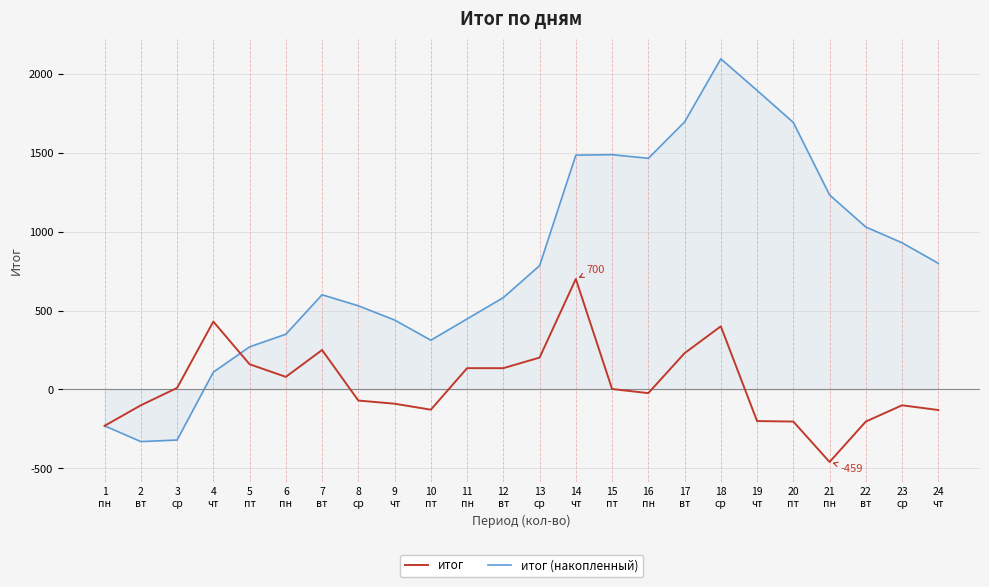

Which series has the largest total across all categories?

итог (накопленный)